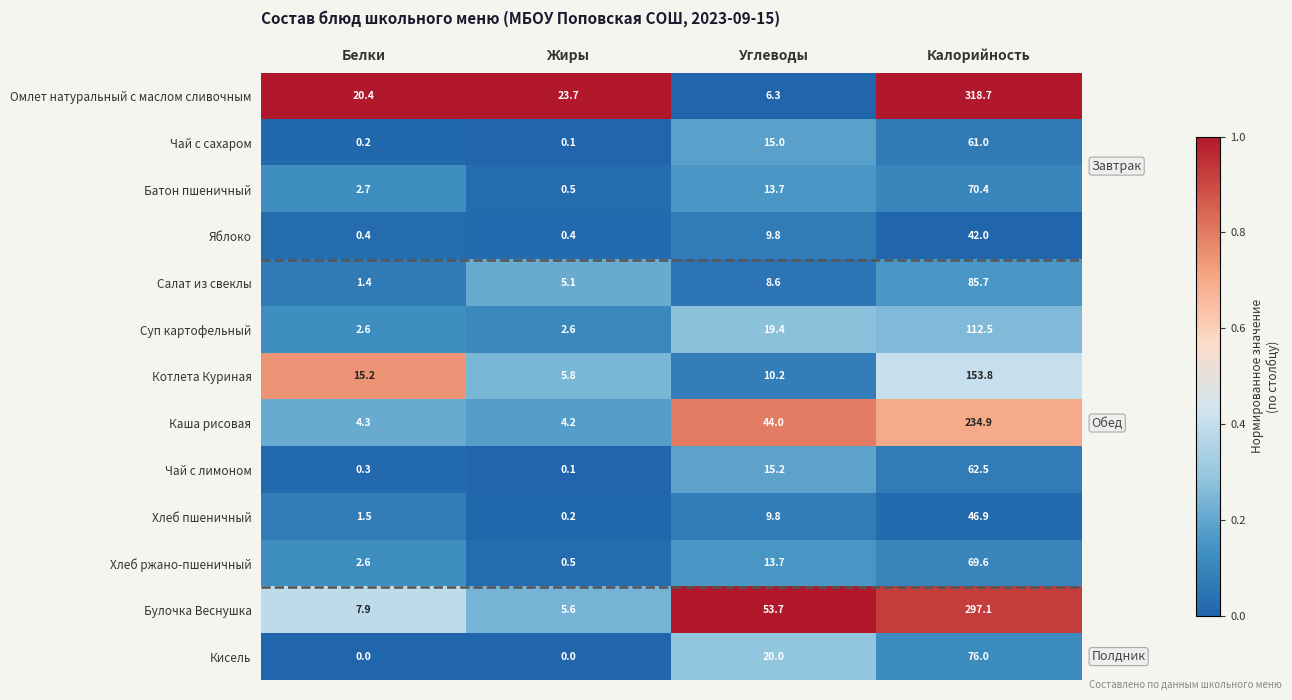

Which series has the largest total across all categories?

Омлет натуральный с маслом сливочным